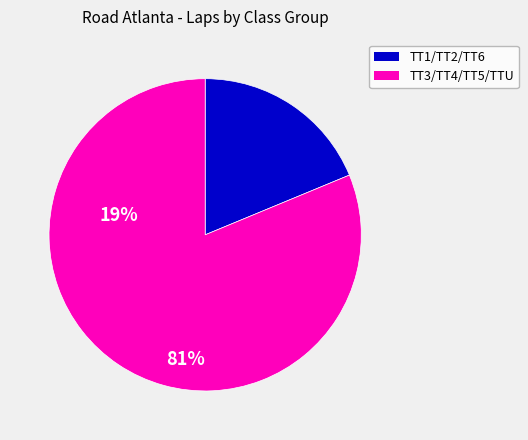

Is there a majority slice in this chart?

Yes